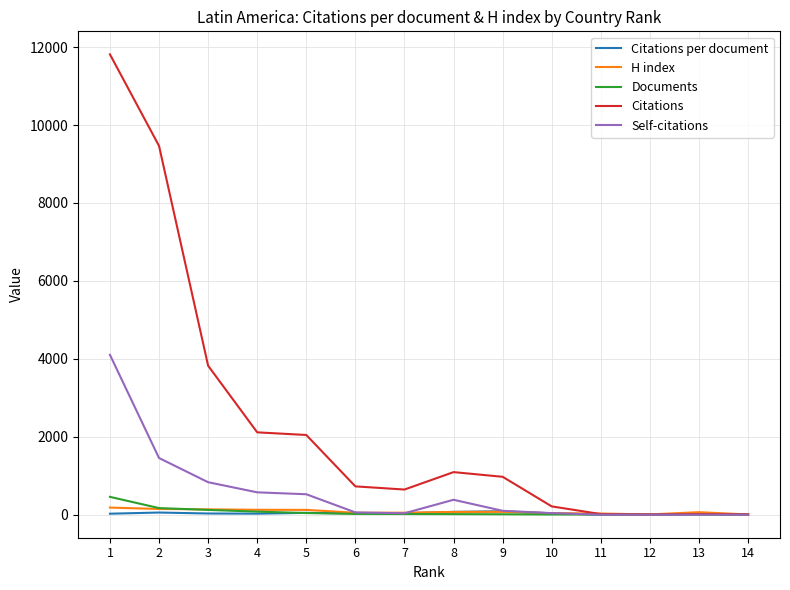

What is the maximum value shown in the chart?

11815.0